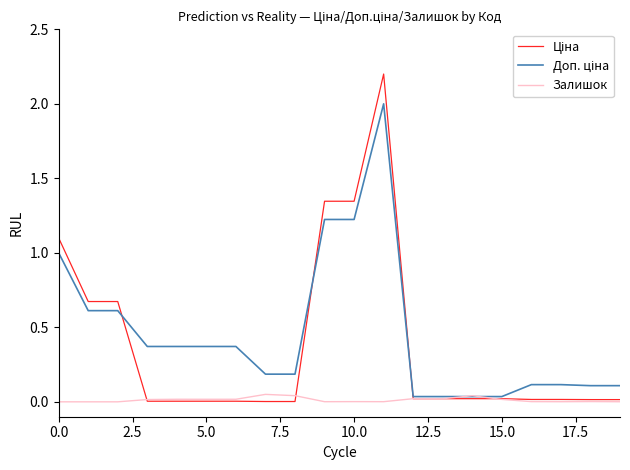

What is the greatest value displayed?

2.2